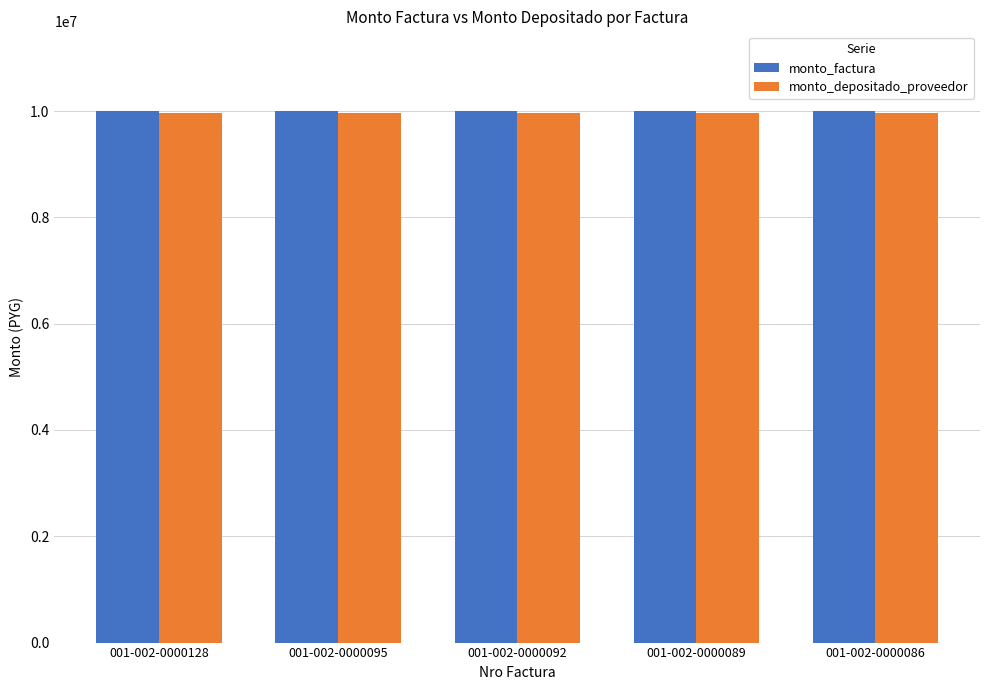

What is the maximum value shown in the chart?

10000000